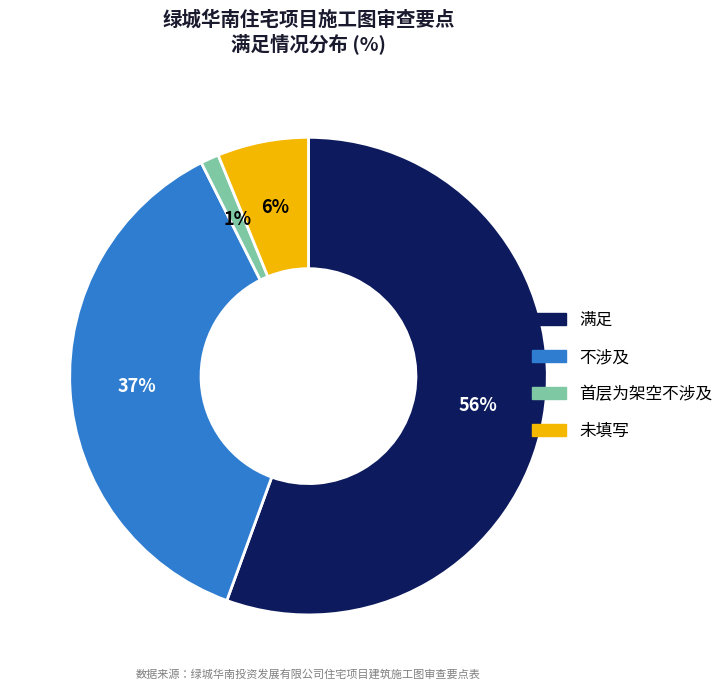

How many slices are in this pie chart?

4